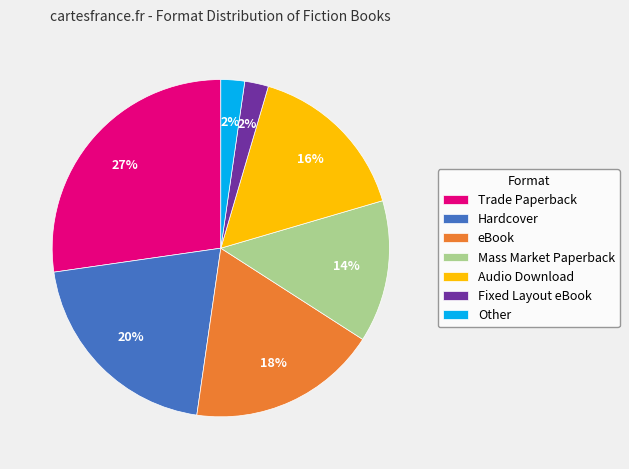

Approximately how many times larger is the value at Other compared to Fixed Layout eBook?

1.0